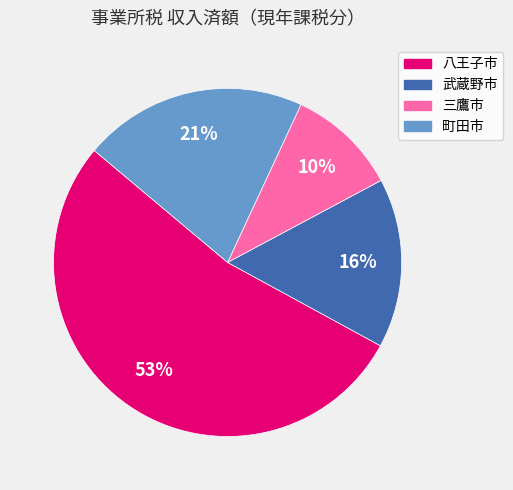

To the nearest percent, what is the average slice percentage?

25%